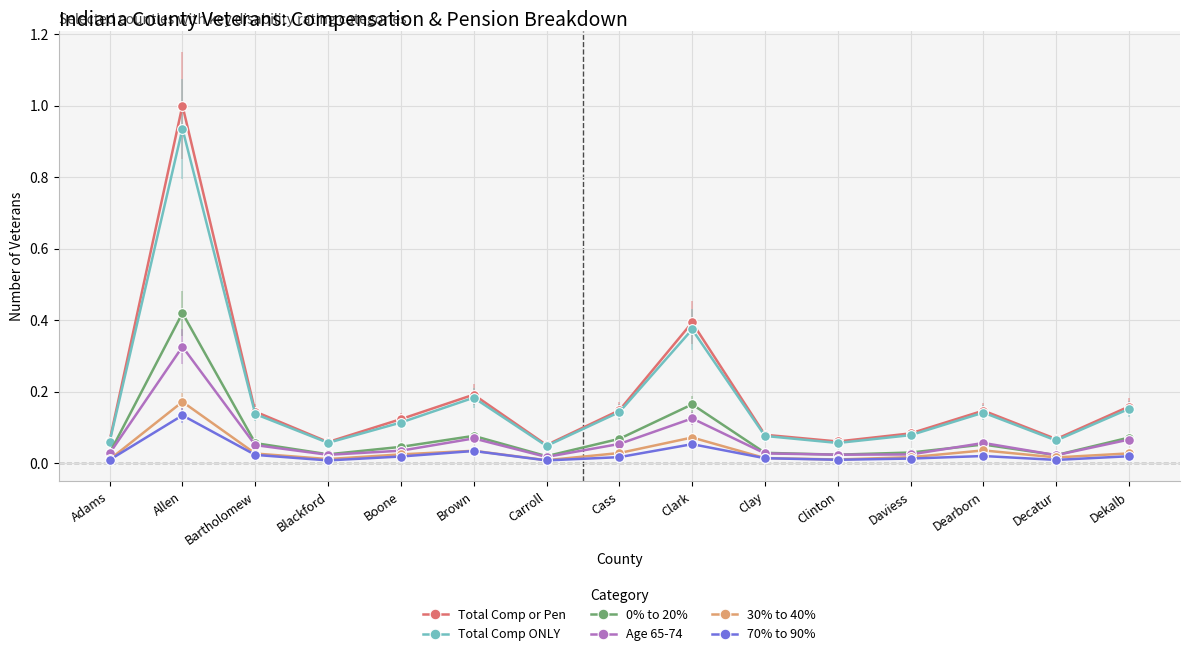

What is the greatest value displayed?

1.0